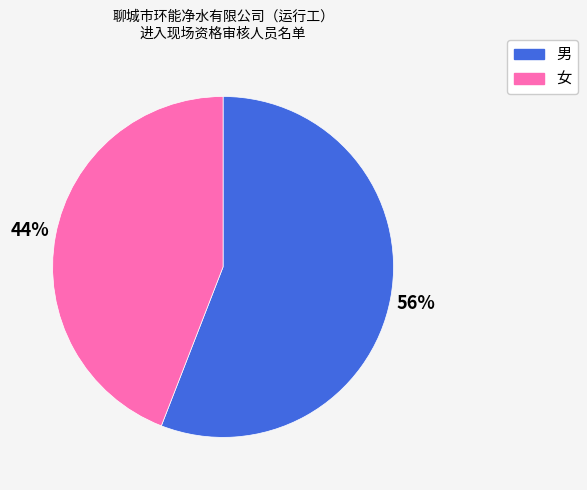

Between 男 and 女, which is larger?

男